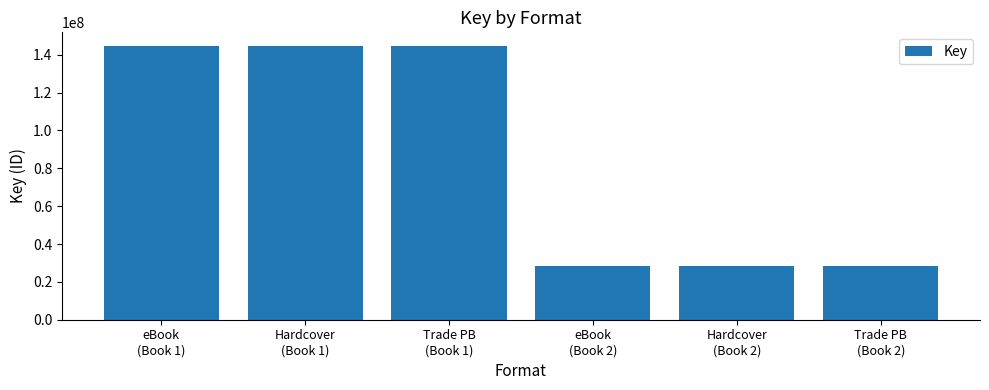

Approximately how many times larger is the value at Trade PB
(Book 2) compared to Hardcover
(Book 1)?

0.2